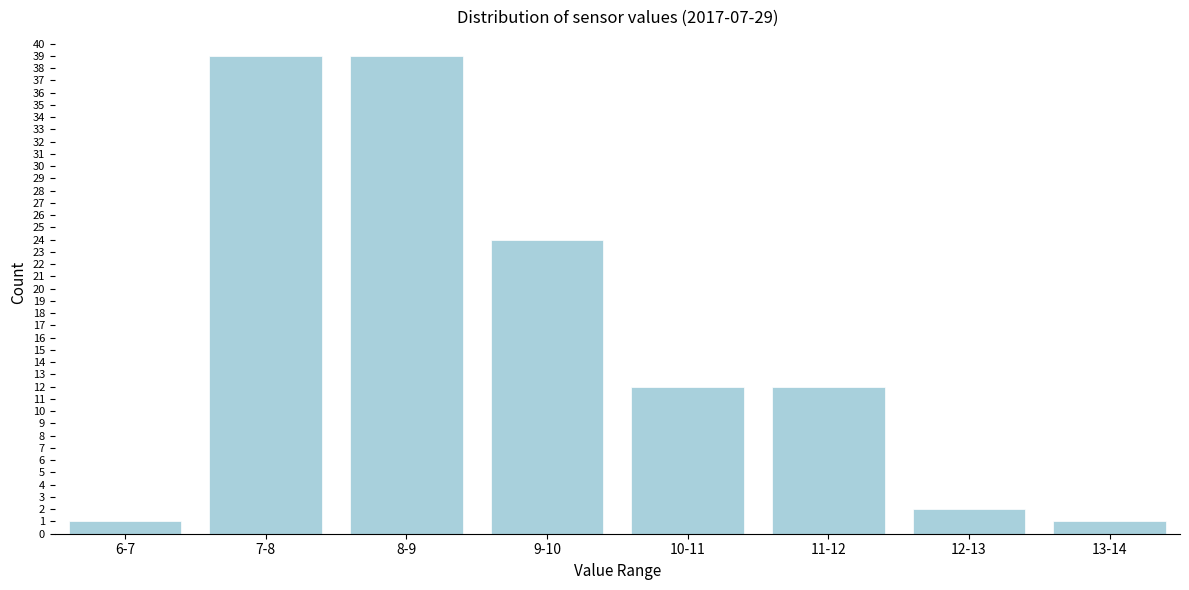

Reading left to right, extract all data points from this chart.

1	39	39	24	12	12	2	1